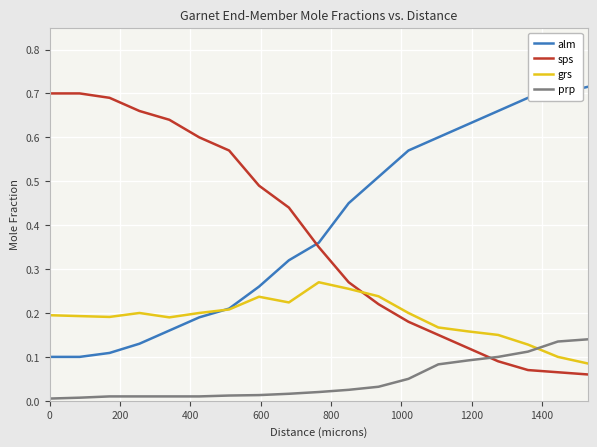

How many times do sps and grs cross each other?

1